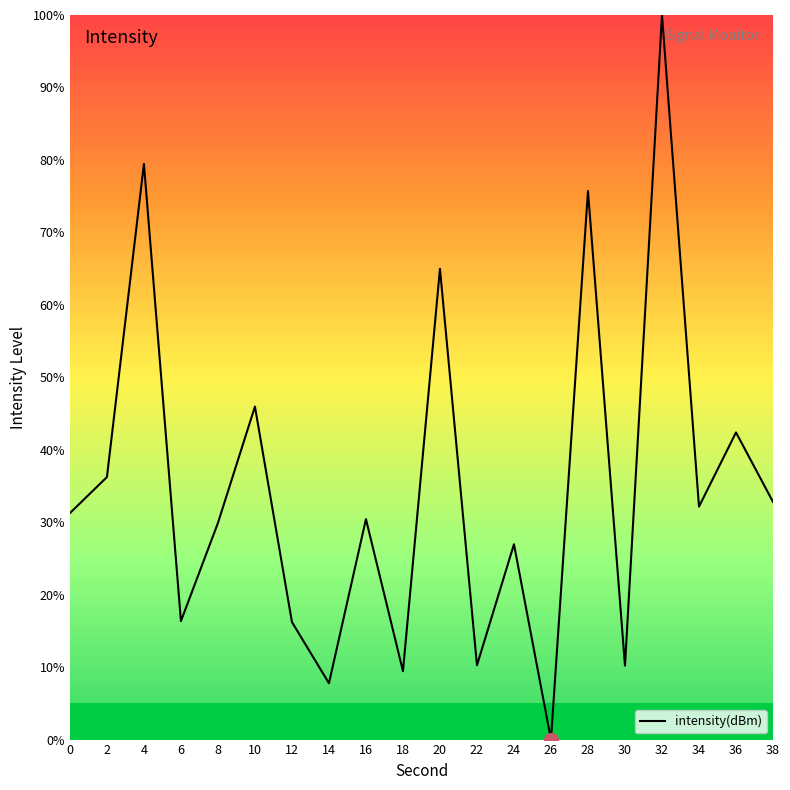

The value at 6 is 16.3. True or false?

True